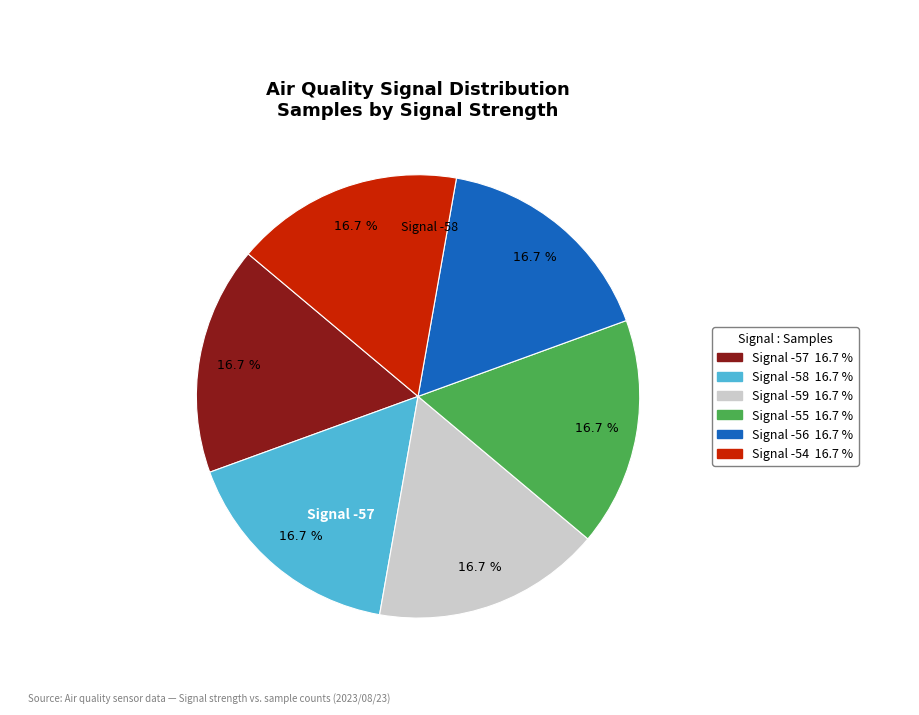

Is there any slice that represents more than half of the pie?

No